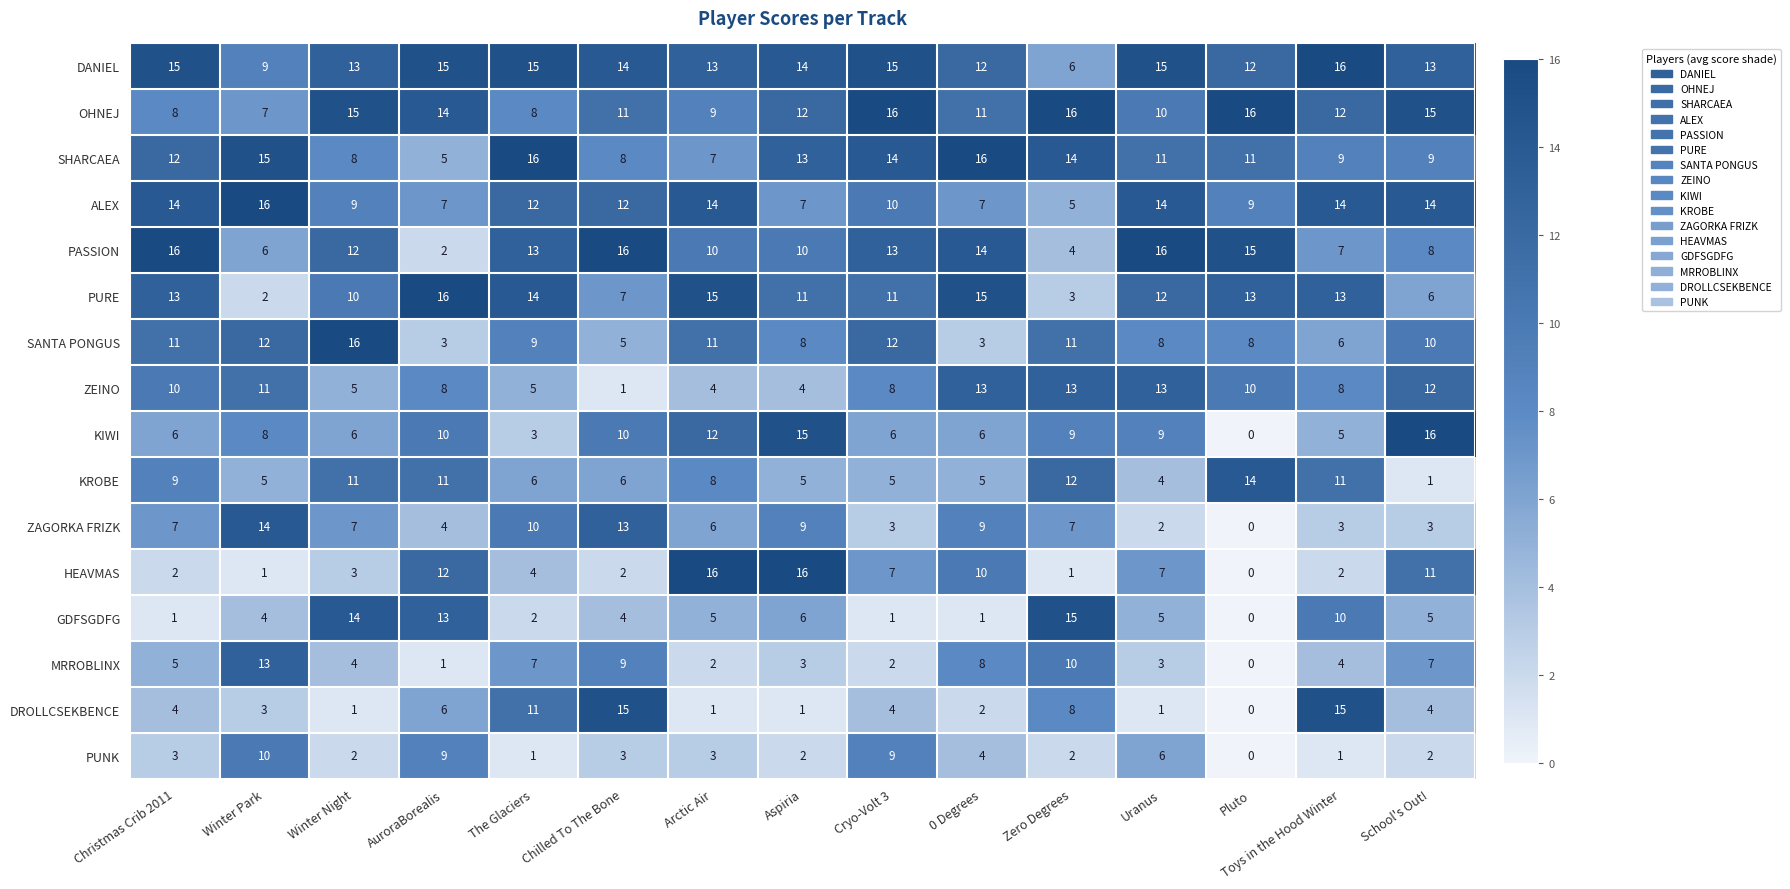

What is the difference between the highest and lowest values at Uranus?

15